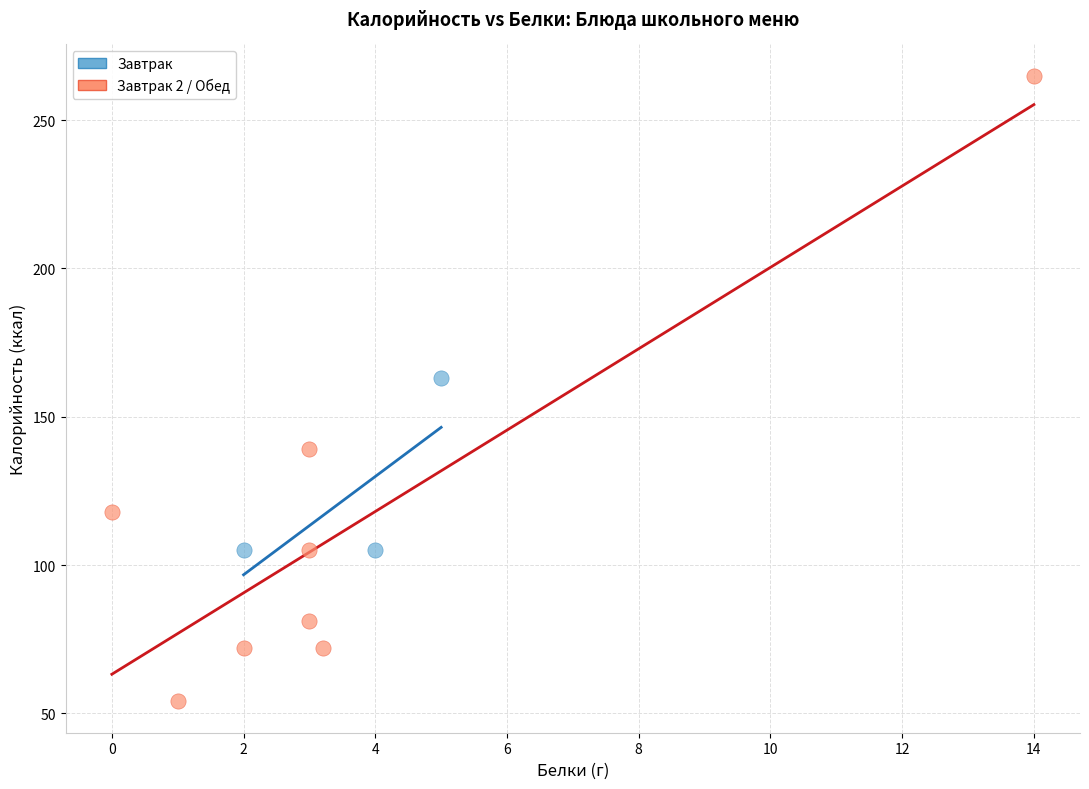

Which series contains the highest Y value?

Завтрак 2 / Обед